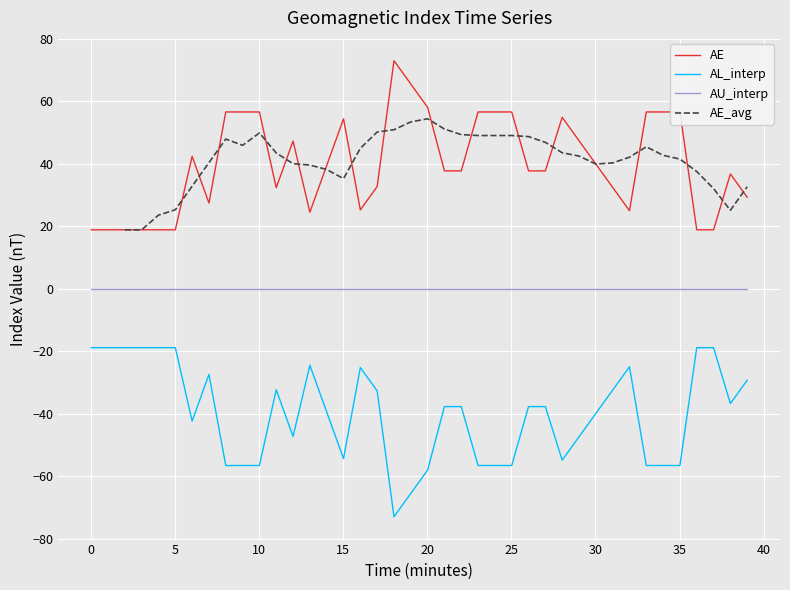

True or false: AU_interp and AE cross at least once.

False